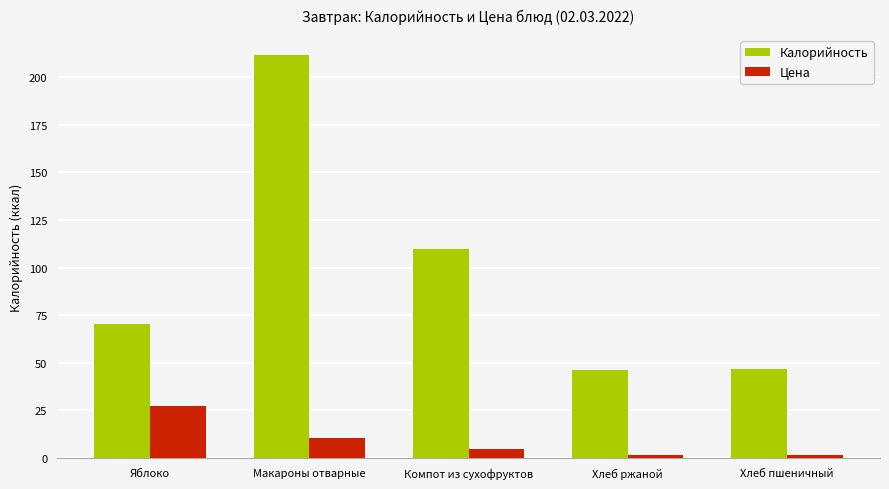

At which category is the sum across all series the highest?

Макароны отварные